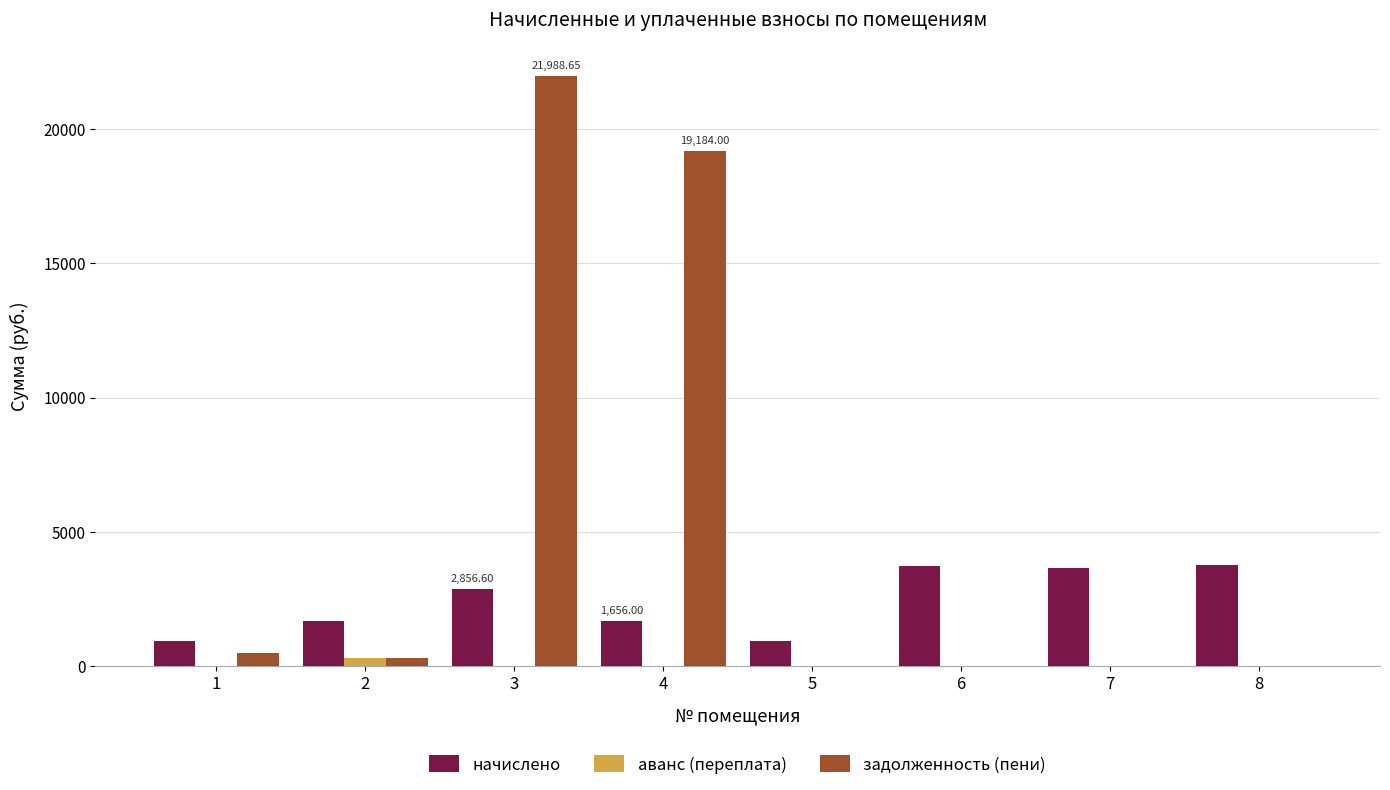

Which category has the highest value across all series?

3